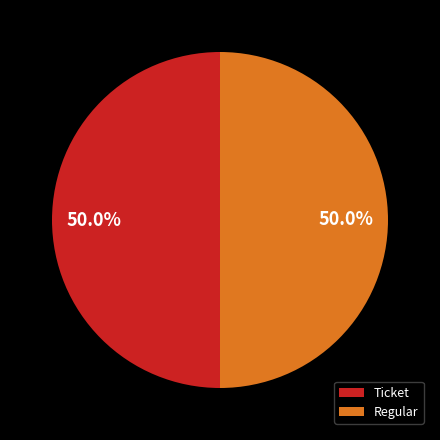

Approximately how many times larger is the value at Regular compared to Ticket?

1.0